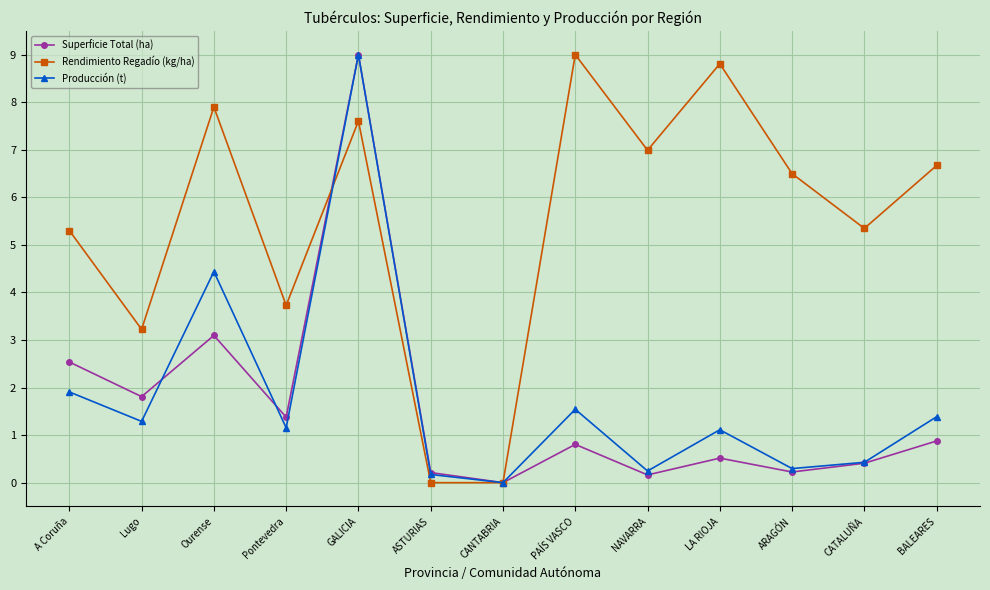

The Rendimiento Regadío (kg/ha) series shows 10.9 at GALICIA. True or false?

False